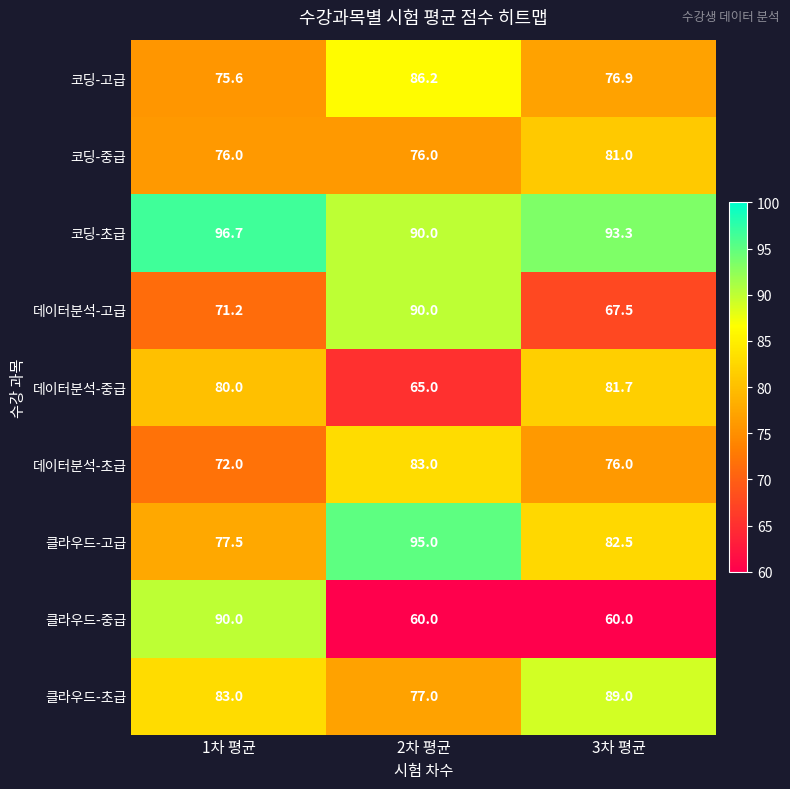

What is the highest value of the 데이터분석-고급 series?

90.0